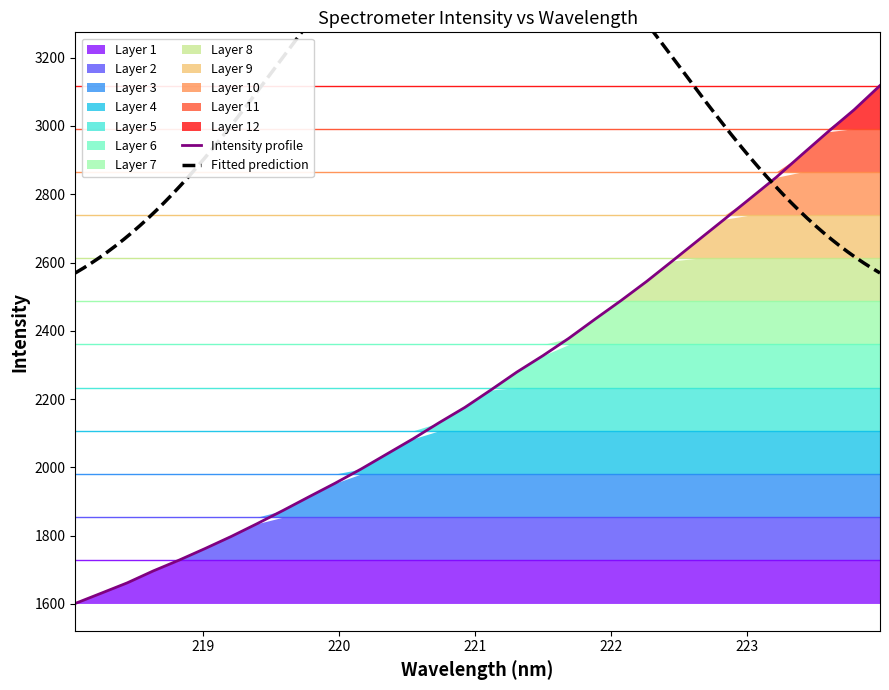

Between 220 and 223, which is larger?

223